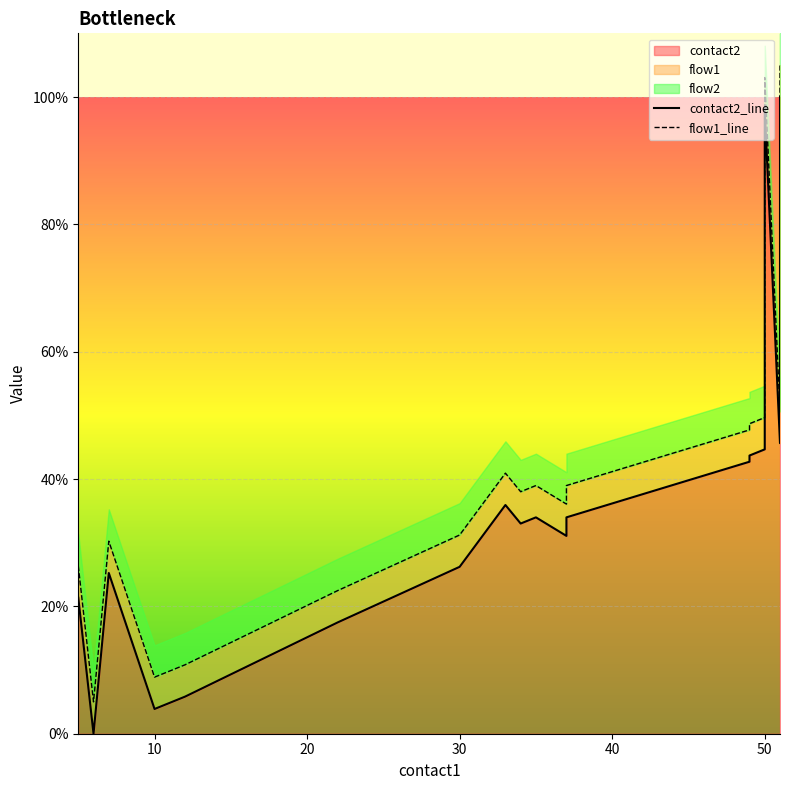

Is the value of flow1_line at 20 greater than the value of contact2_line at 60?

Yes